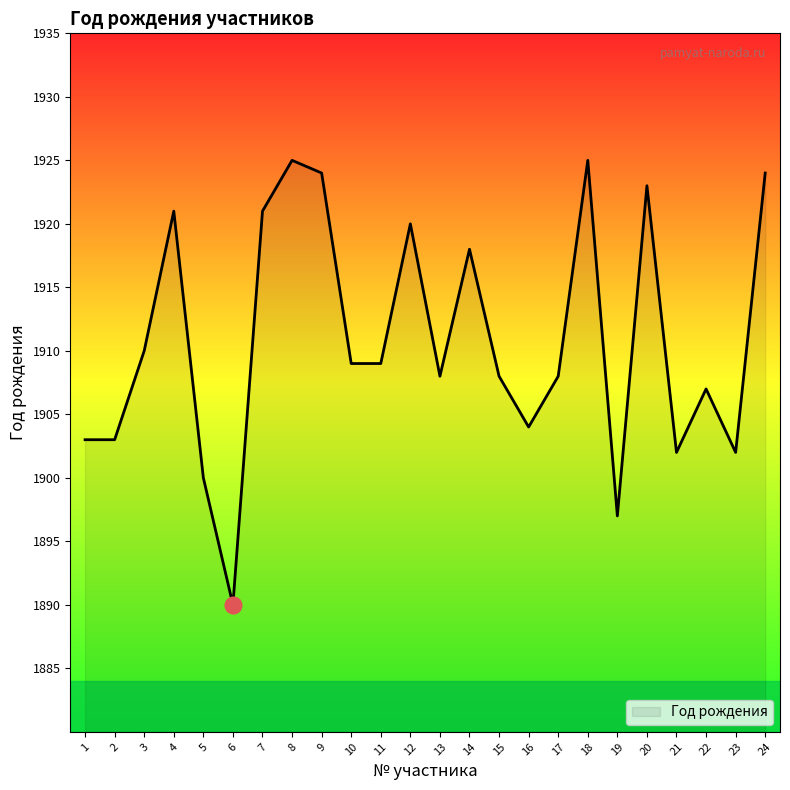

What is the approximate value at 16?

1904